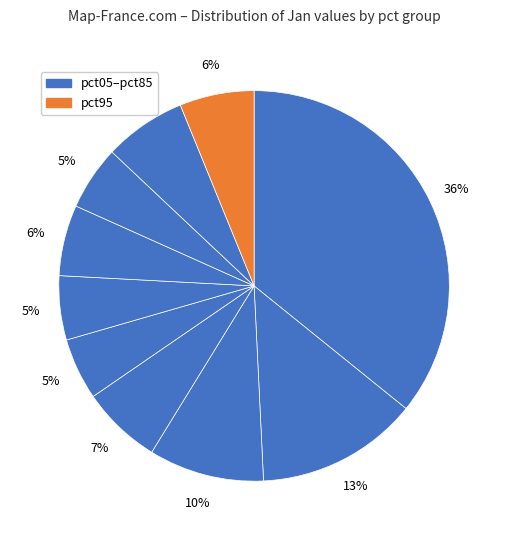

How many slices are in this pie chart?

10